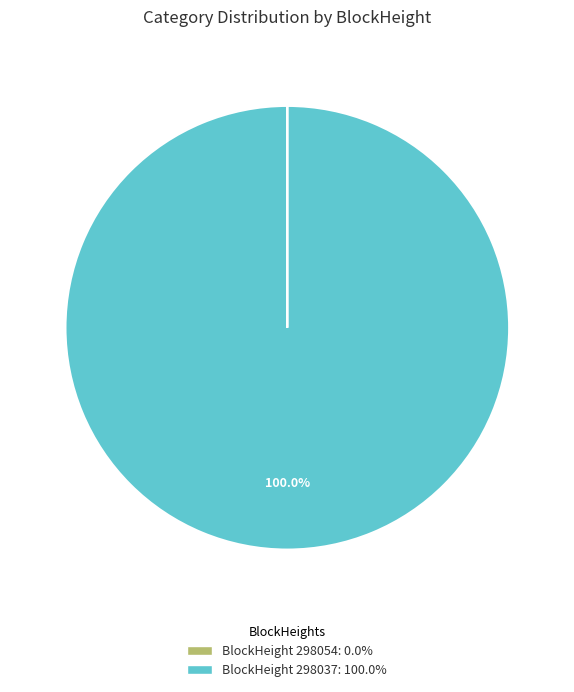

Is there any slice that represents more than half of the pie?

Yes